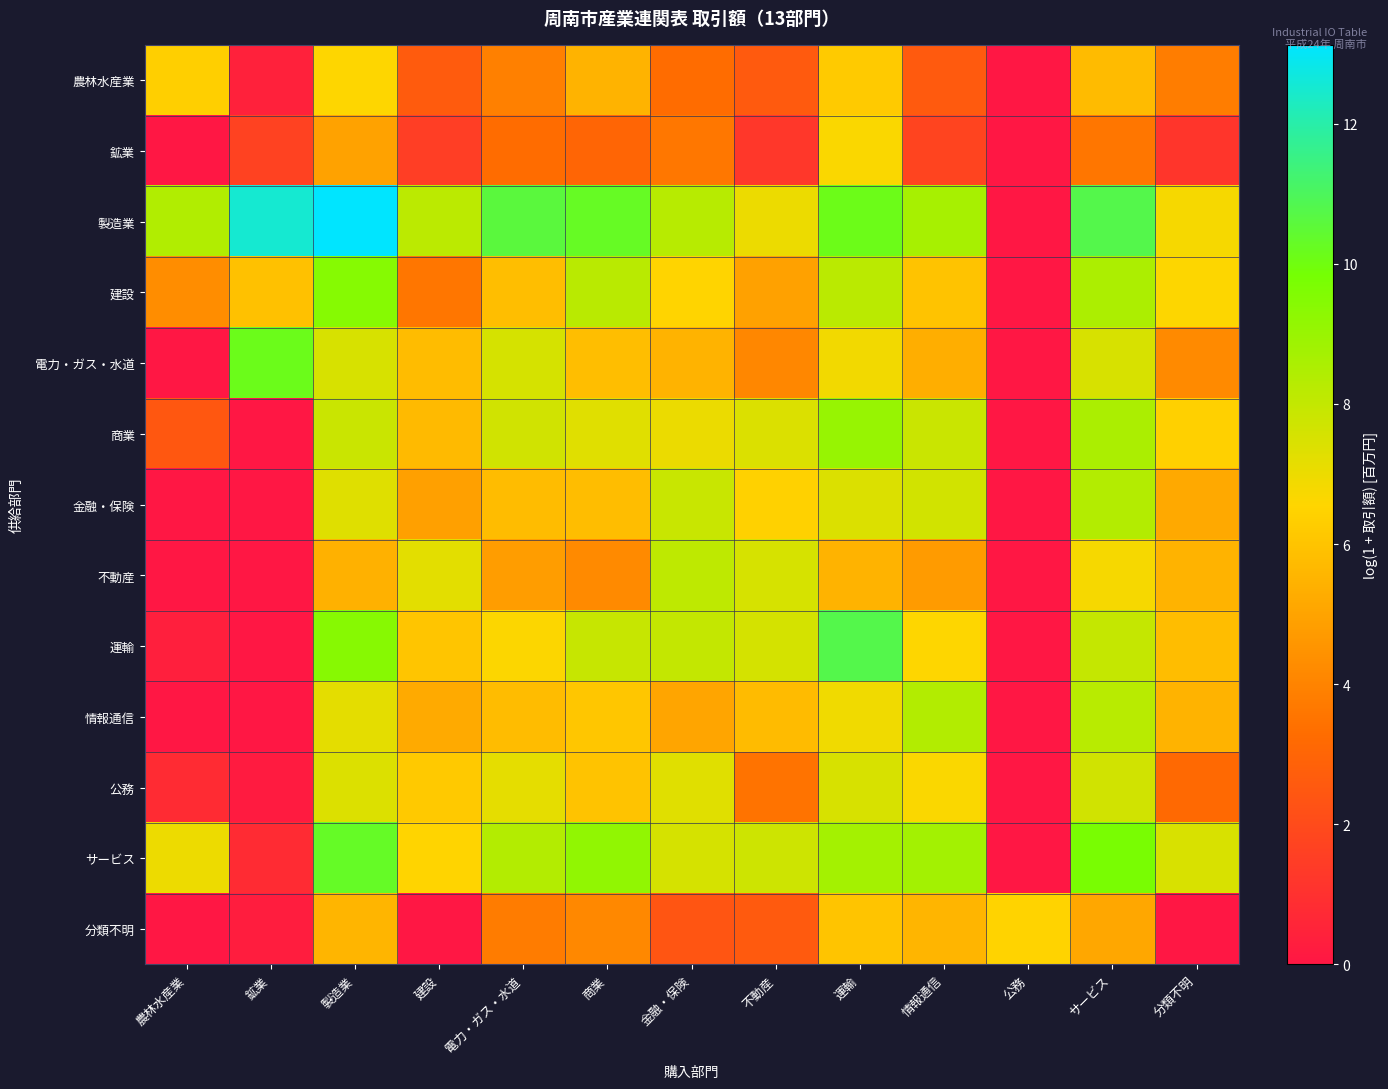

At 建設, list the series in order from smallest to largest.

分類不明, 鉱業, 農林水産業, 建設, 金融・保険, 情報通信, 商業, 電力・ガス・水道, 運輸, 公務, サービス, 不動産, 製造業